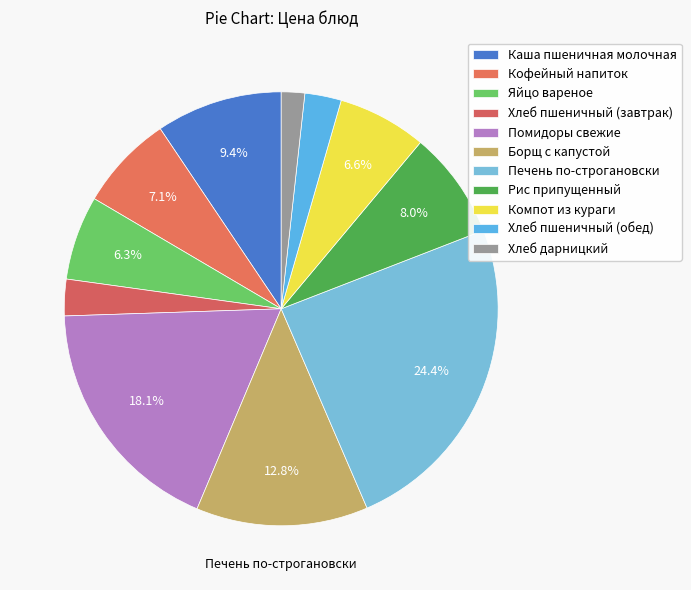

Does Яйцо вареное account for over 50% of the chart?

No